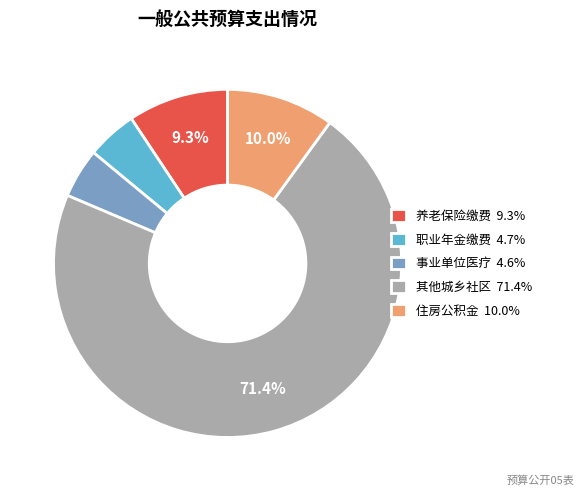

Count the number of slices in the pie.

5